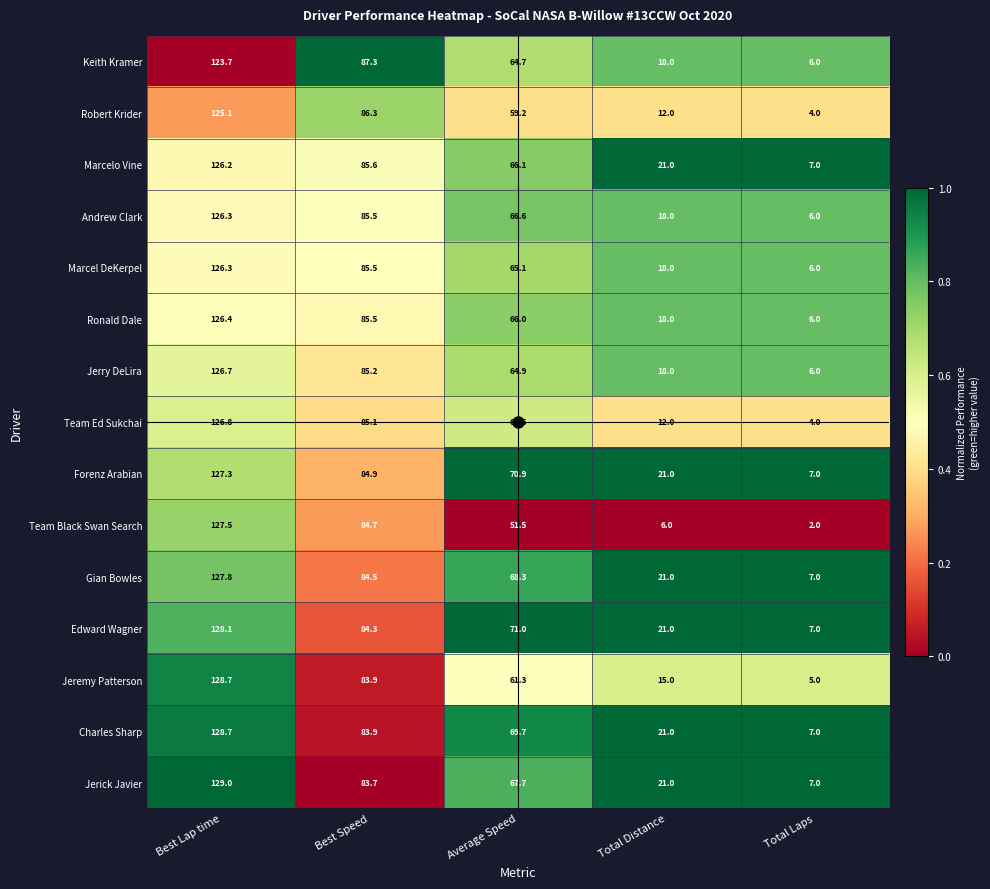

Where is Ronald Dale nearest to the value 66?

Average Speed